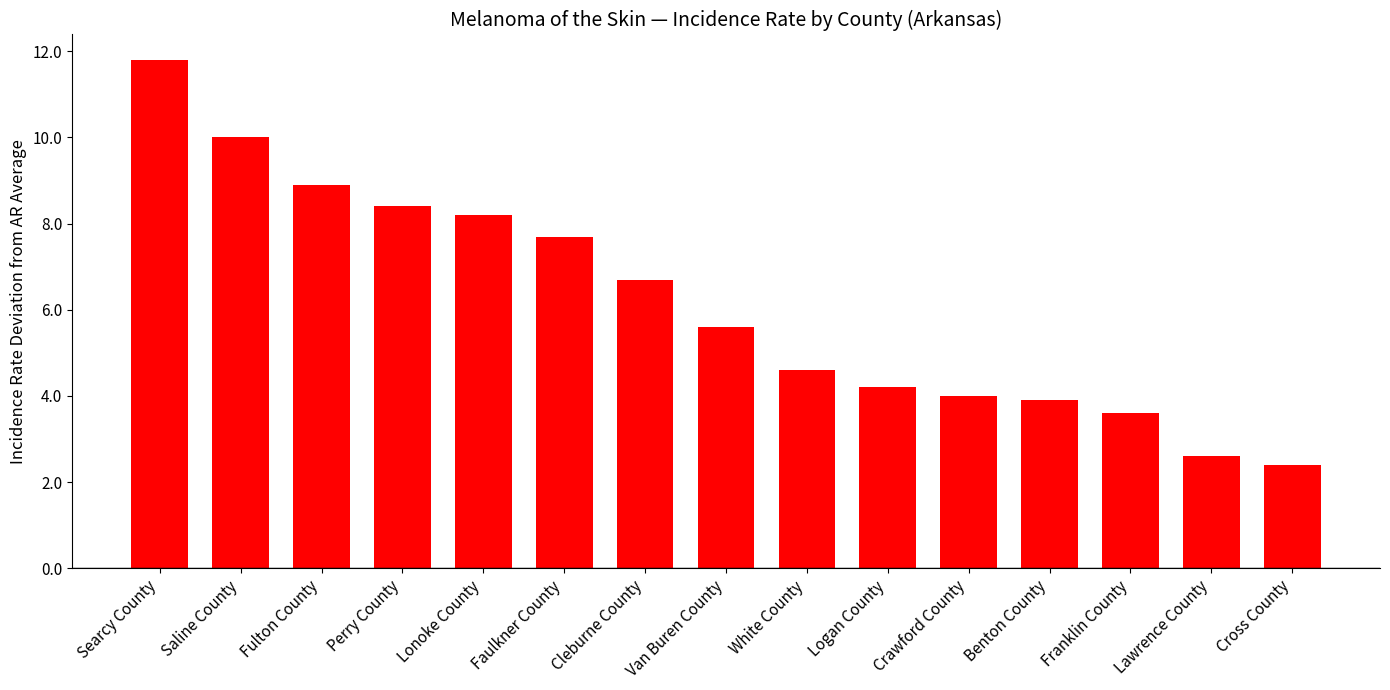

What is the maximum value shown in the chart?

11.8